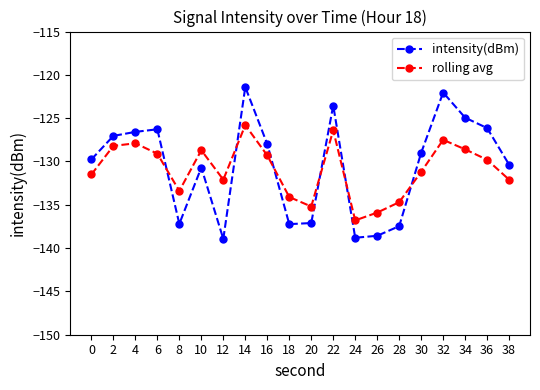

Rank the series at 24 from highest to lowest value.

rolling avg, intensity(dBm)